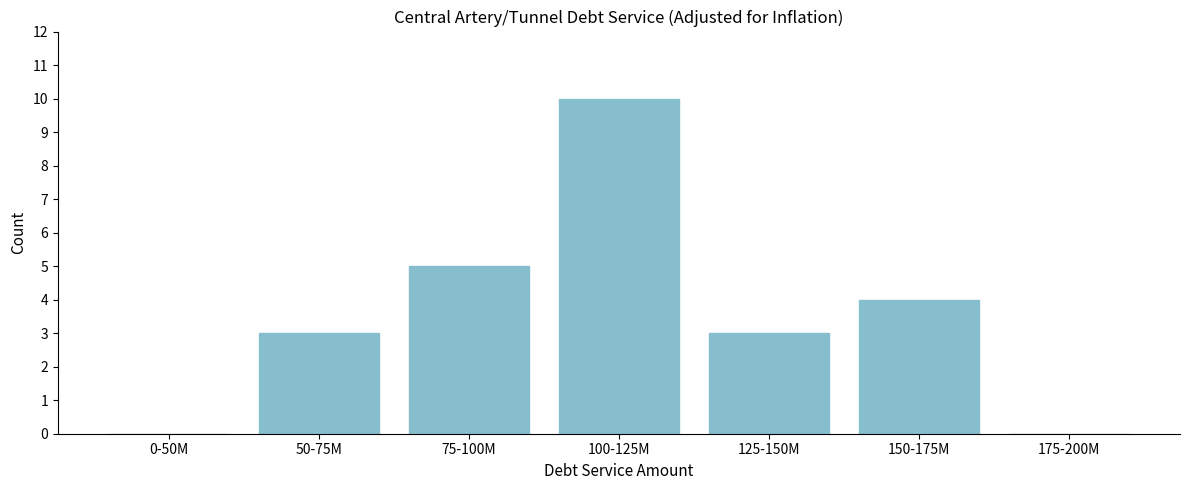

Reading left to right, list all the values displayed in this chart.

0-50M=0	50-75M=3	75-100M=5	100-125M=10	125-150M=3	150-175M=4	175-200M=0